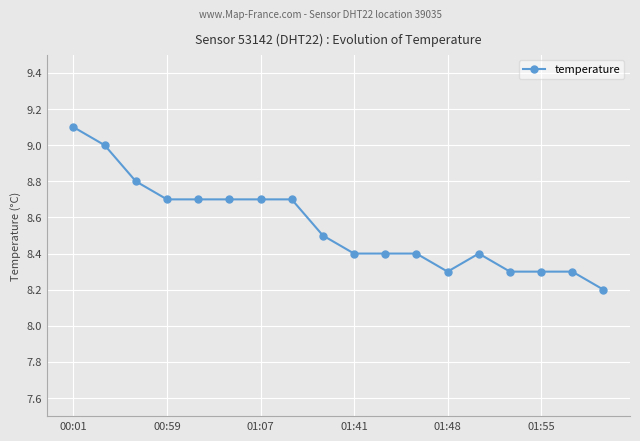

What is the difference between the second highest and minimum values?

0.8